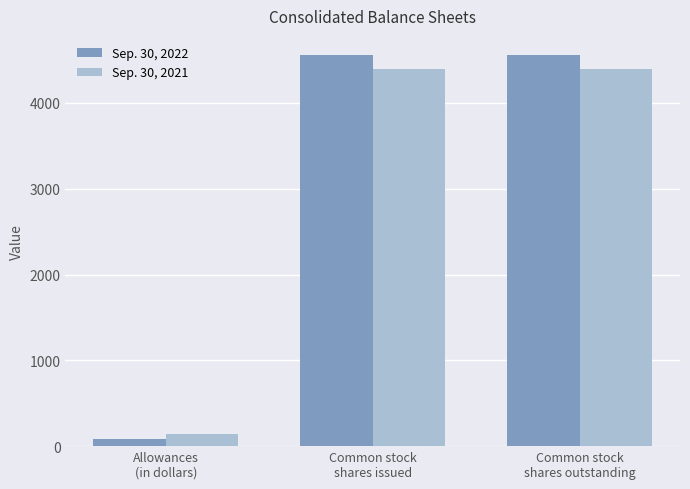

Which series has the widest spread of values?

Sep. 30, 2022